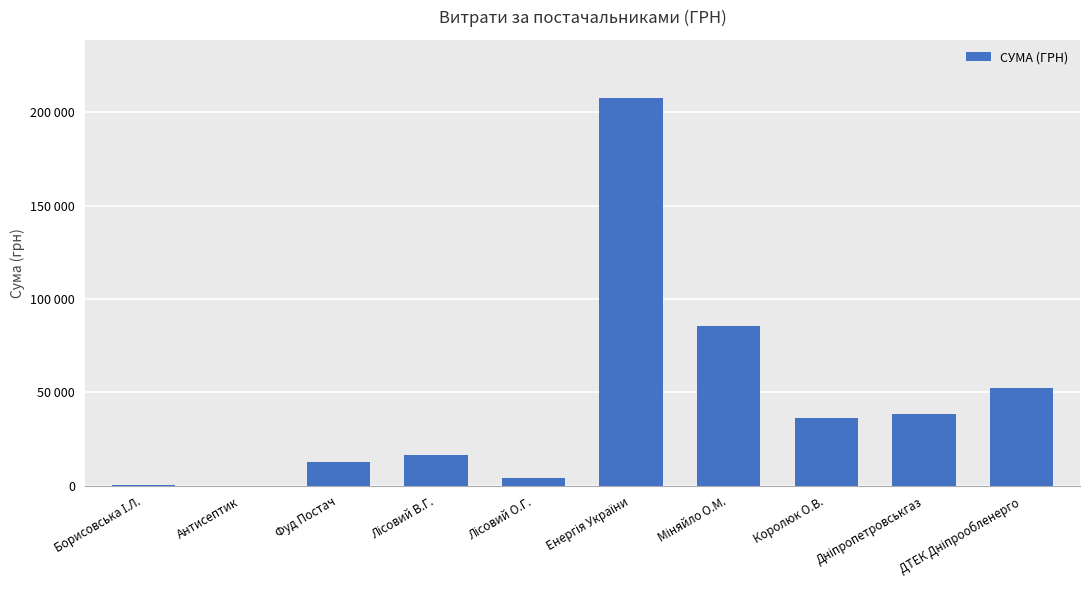

Are the bars horizontal?

No